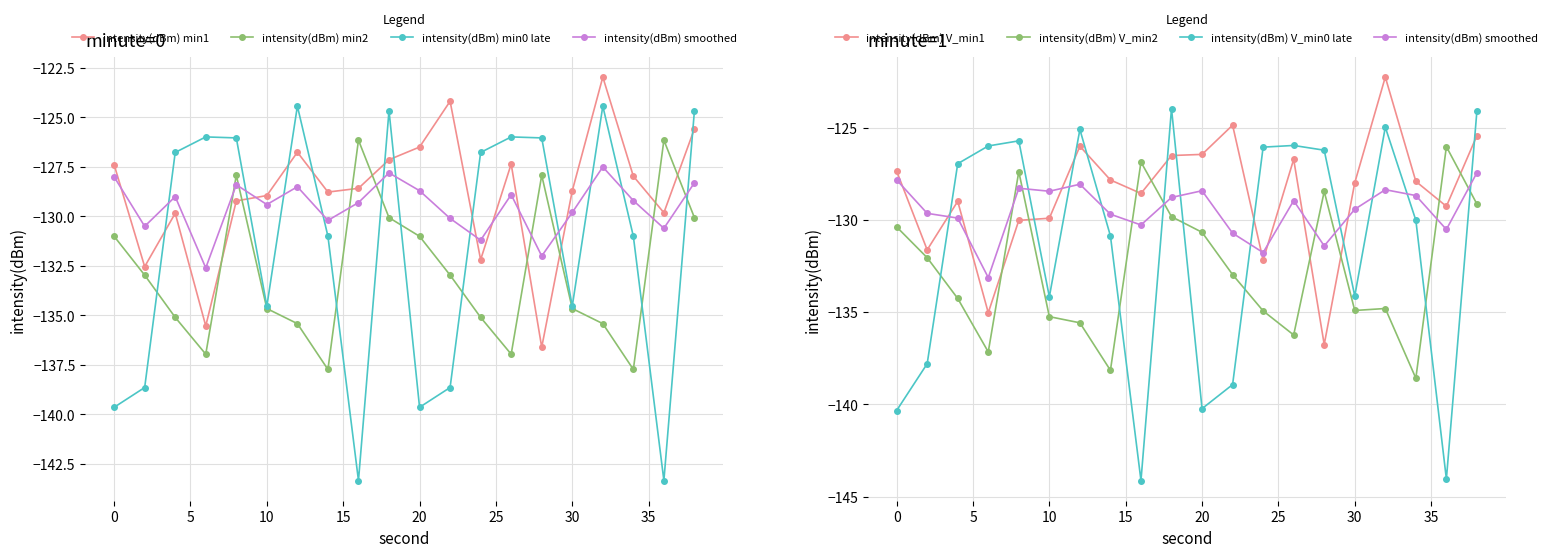

Count the number of categories in the chart.

20